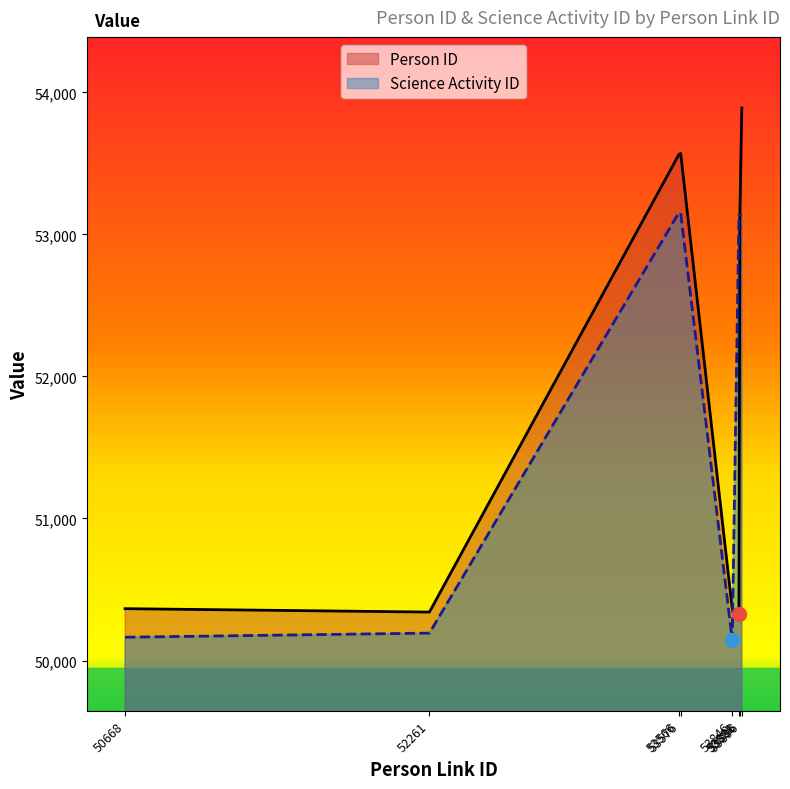

Which has a higher value, 53576 or 53886?

53576